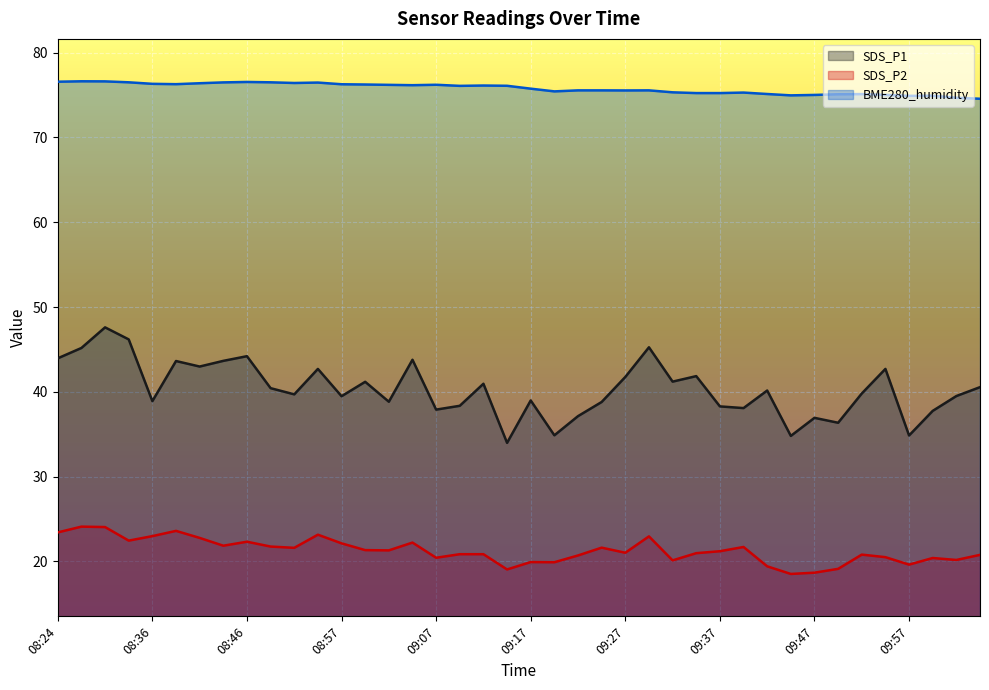

Between 09:25 and 09:35, which is larger?

09:35